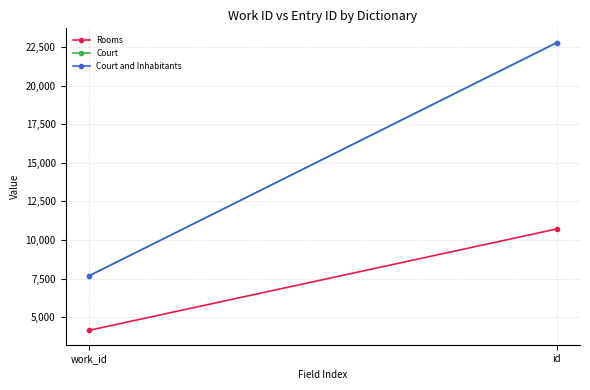

Which series changed the most between work_id and id?

Court and Inhabitants